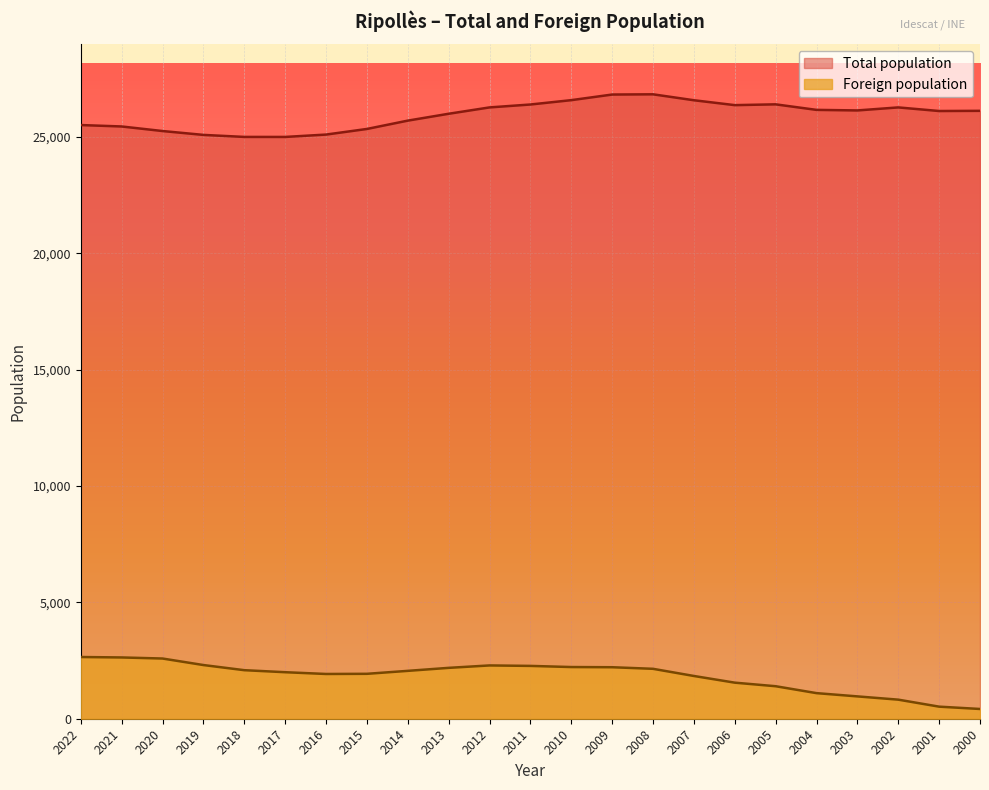

Reading left to right, transcribe all the data shown in this chart.

Total population: 2022=25510	2021=25449	2020=25253	2019=25087	2018=25000	2017=24999	2016=25101	2015=25342	2014=25700	2013=25995	2012=26268	2011=26393	2010=26580	2009=26821	2008=26831	2007=26576	2006=26366	2005=26400	2004=26162	2003=26138	2002=26268	2001=26113	2000=26121
Foreign population: 2022=2652	2021=2633	2020=2587	2019=2307	2018=2086	2017=1999	2016=1923	2015=1930	2014=2057	2013=2186	2012=2290	2011=2270	2010=2221	2009=2213	2008=2145	2007=1837	2006=1550	2005=1397	2004=1100	2003=960	2002=820	2001=519	2000=419